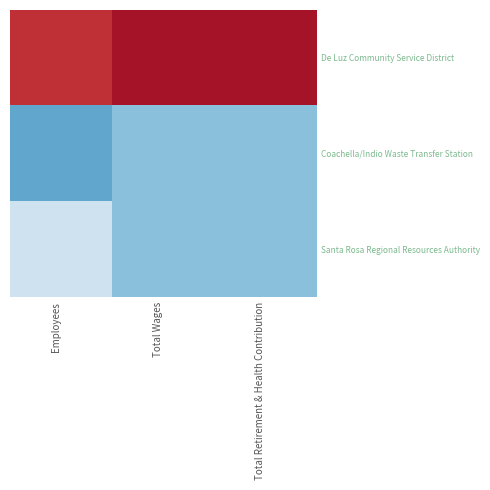

What is the greatest value displayed?

0.7